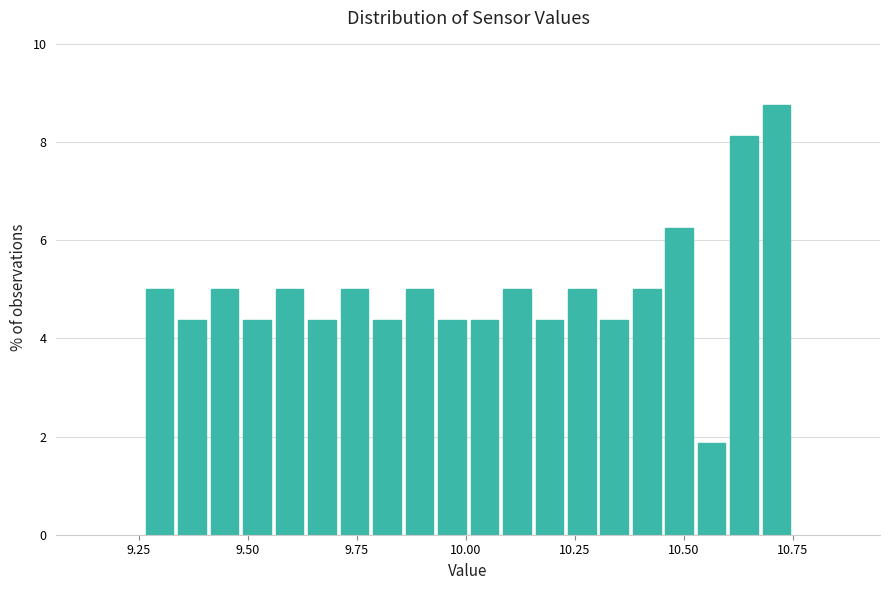

Read against the x-axis, roughly where is the centre of the tallest bar?

10.70